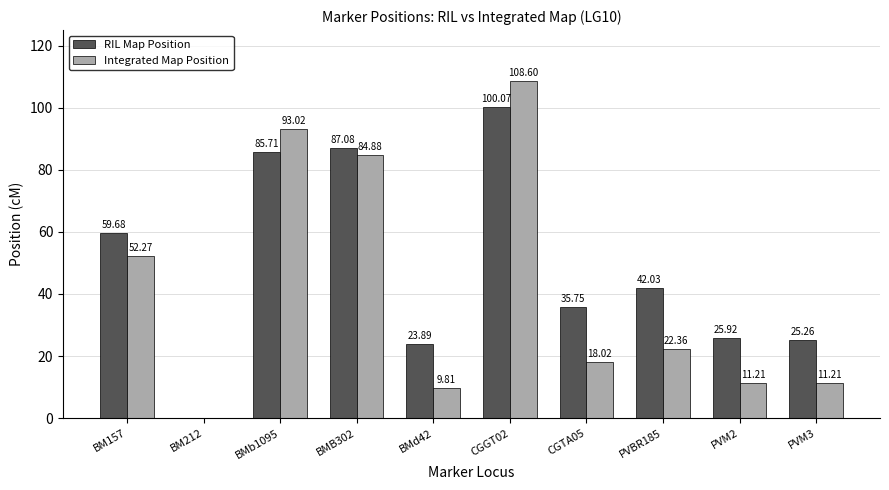

True or false: RIL Map Position has a value of 35.8 at CGTA05.

True